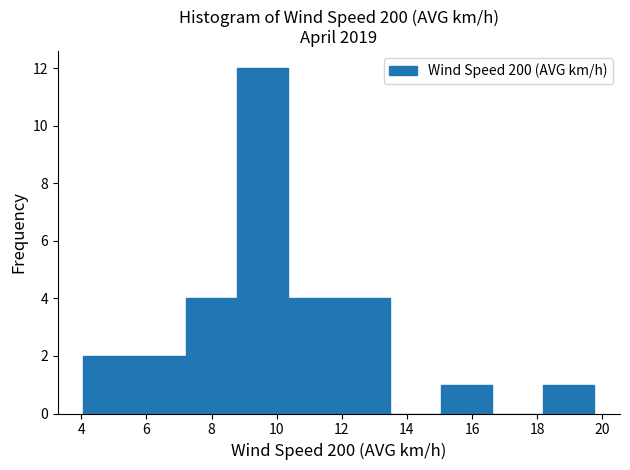

Reading left to right, list every bar in this chart as the range it spans on the x-axis followed by its height. Neither the bar edges nor the heights are printed on the chart, so give them approximately, as read against the axes.

4.0 to 5.6: 2
5.6 to 7.2: 2
7.2 to 8.8: 4
8.8 to 10.4: 12
10.4 to 12.0: 4
12.0 to 13.4: 4
13.4 to 15.0: 0
15.0 to 16.6: 1
16.6 to 18.2: 0
18.2 to 19.8: 1